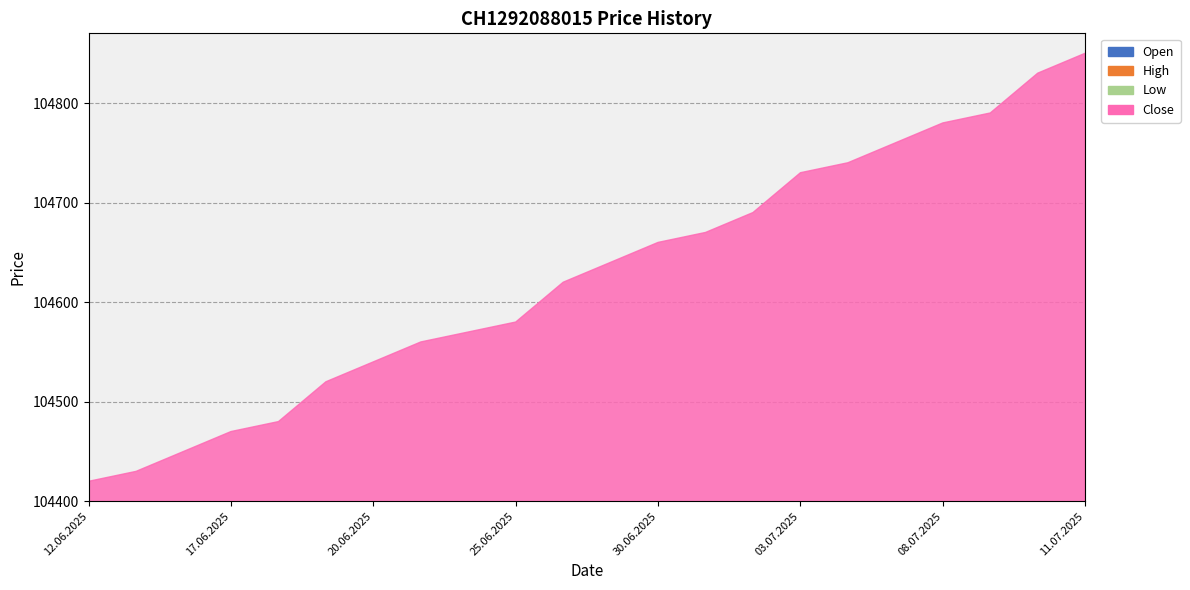

What is the label of the 22nd point from the right?

12.06.2025